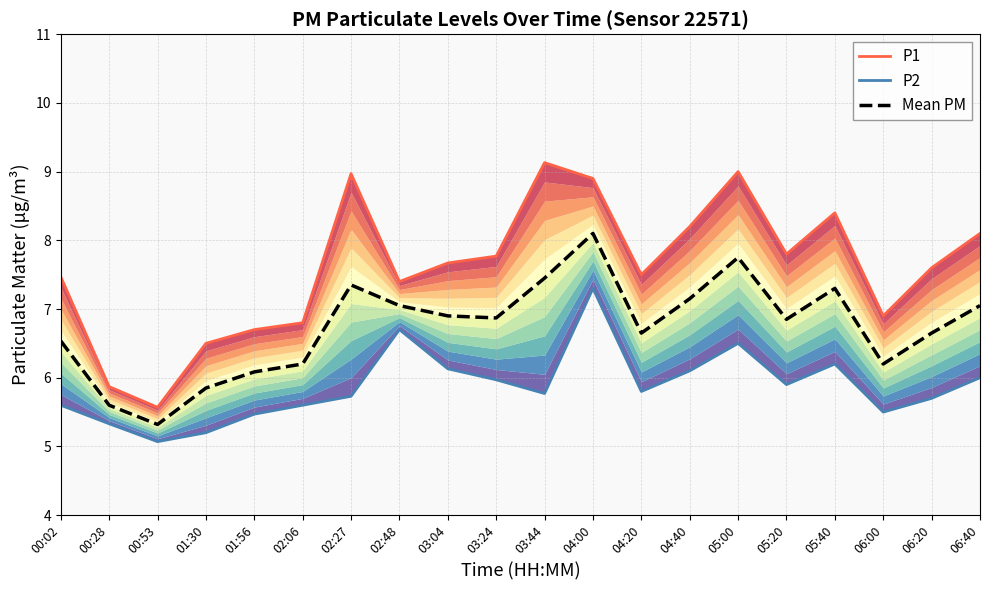

Is the value of P1 at 06:00 greater than the value of Mean PM at 06:00?

Yes